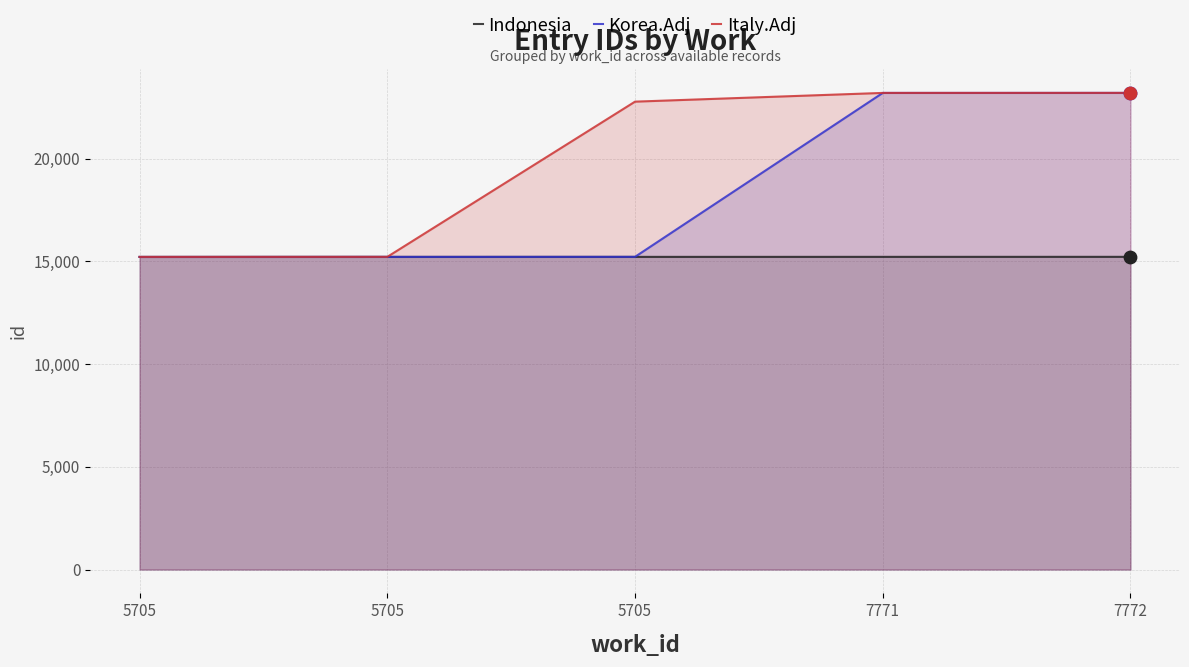

Which series has the widest spread of Y values?

Korea.Adj